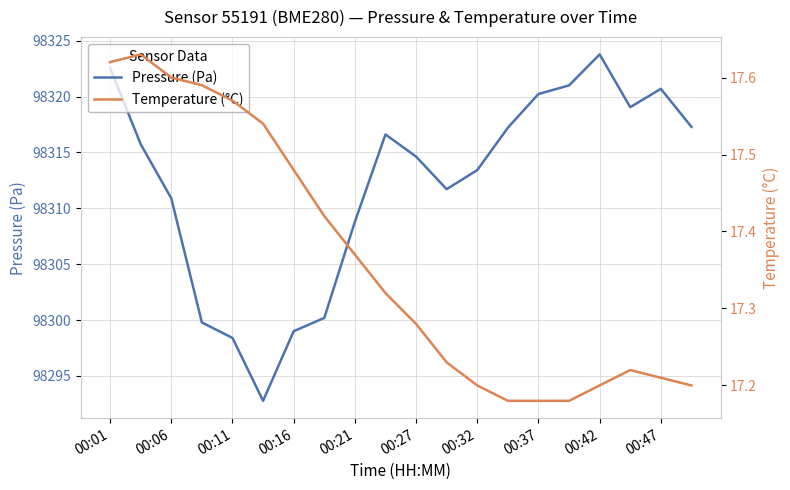

Reading right to left, what are all the values shown in this chart?

Pressure (Pa): 98317.3	98320.7	98319.1	98323.8	98321.0	98320.2	98317.2	98313.4	98311.7	98314.6	98316.6	98308.8	98300.2	98299.0	98292.8	98298.4	98299.8	98310.9	98315.7	98322.6
Temperature (°C): 17.2	17.2	17.2	17.2	17.2	17.2	17.2	17.2	17.2	17.3	17.3	17.4	17.4	17.5	17.5	17.6	17.6	17.6	17.6	17.6